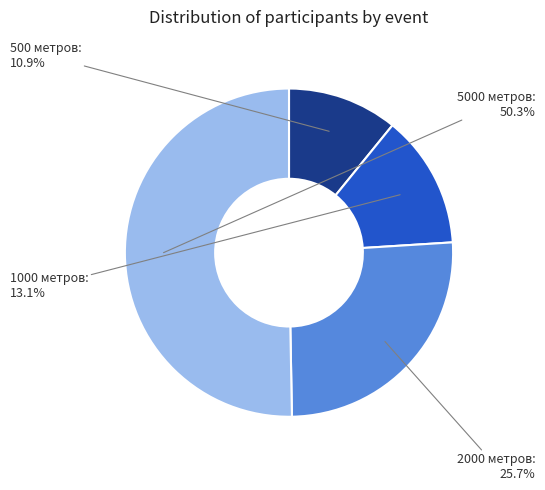

Does any single category account for the majority?

Yes